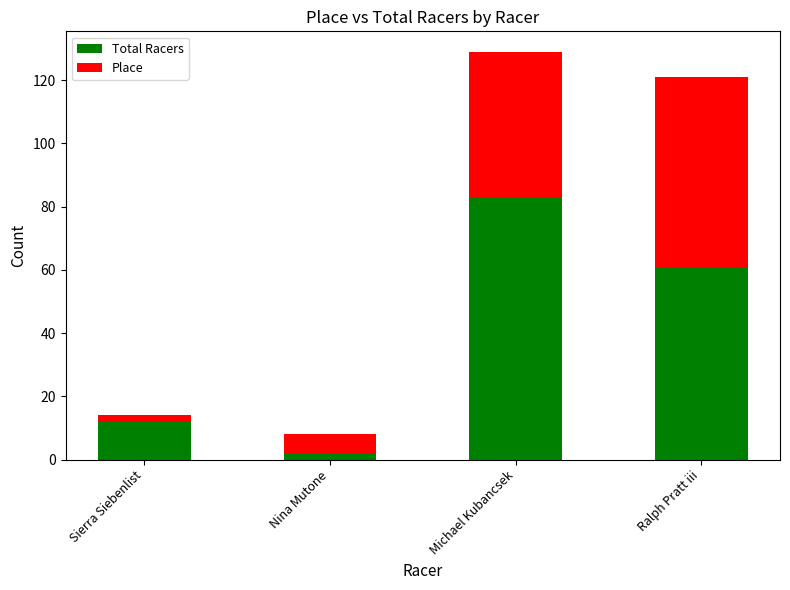

What is the difference between the maximum and second lowest values in the Total Racers series?

71